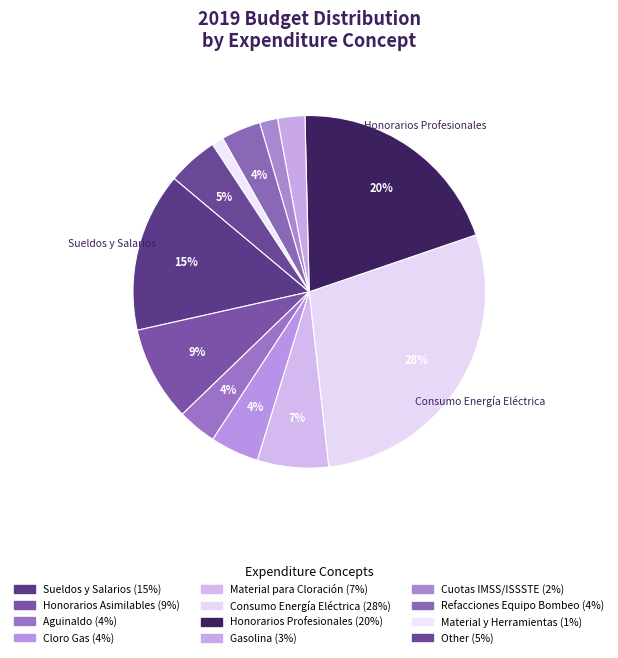

What is the largest slice in the pie chart?

CONSUMO DE ENERGÍA ELÉCTRICA